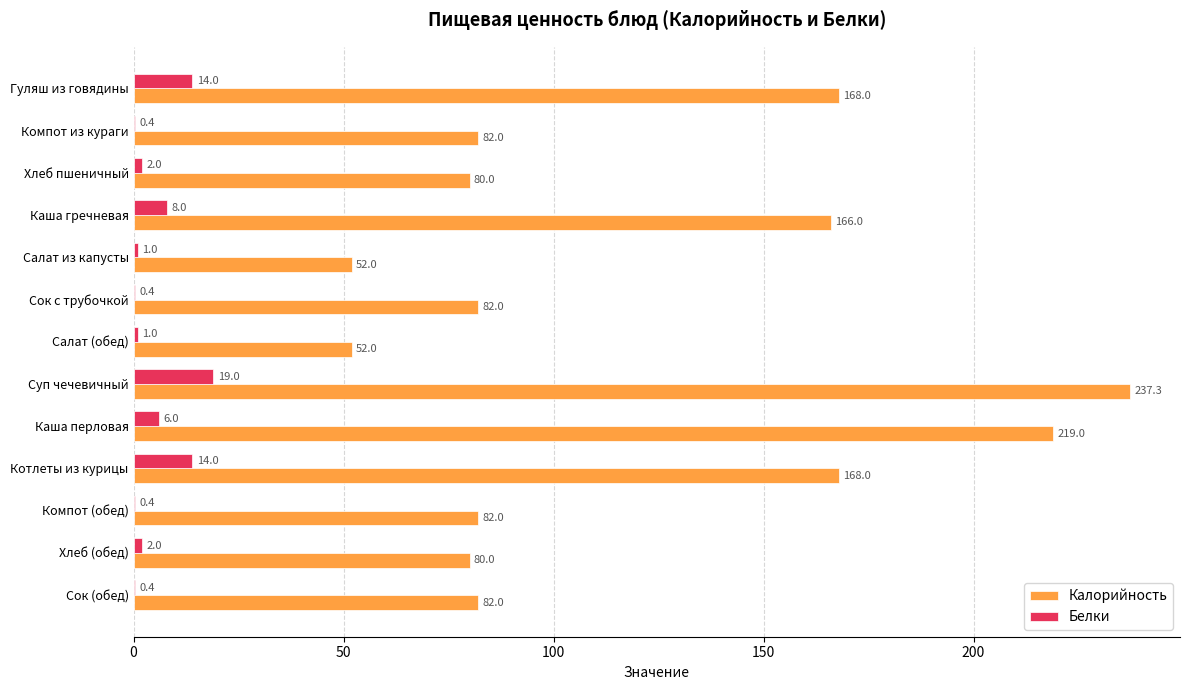

What is the highest value of the Белки series?

19.0